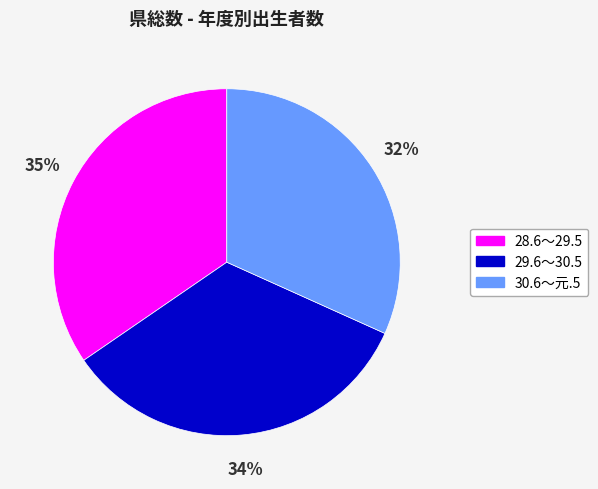

Do 28.6～29.5 and 29.6～30.5 together represent more than half of the pie?

Yes